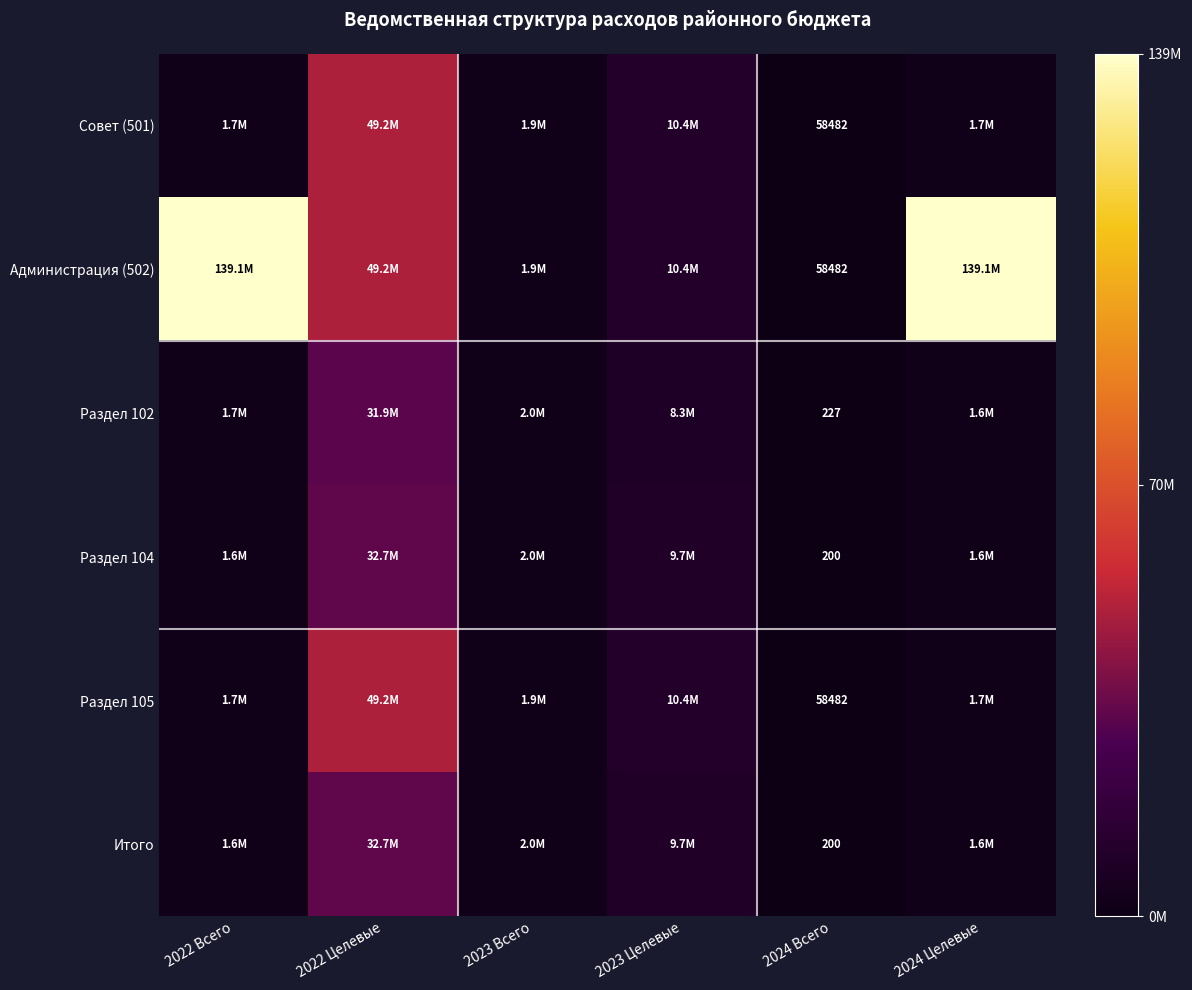

Is it true that Совет (501) equals 72298982.9 at 2022 Целевые?

False